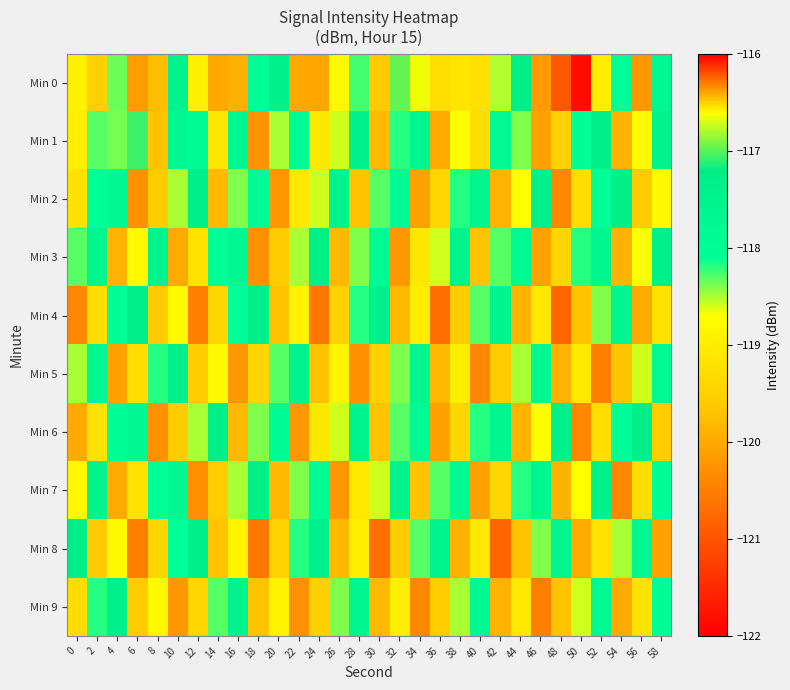

Which series changed the most between 12 and 38?

Min 8